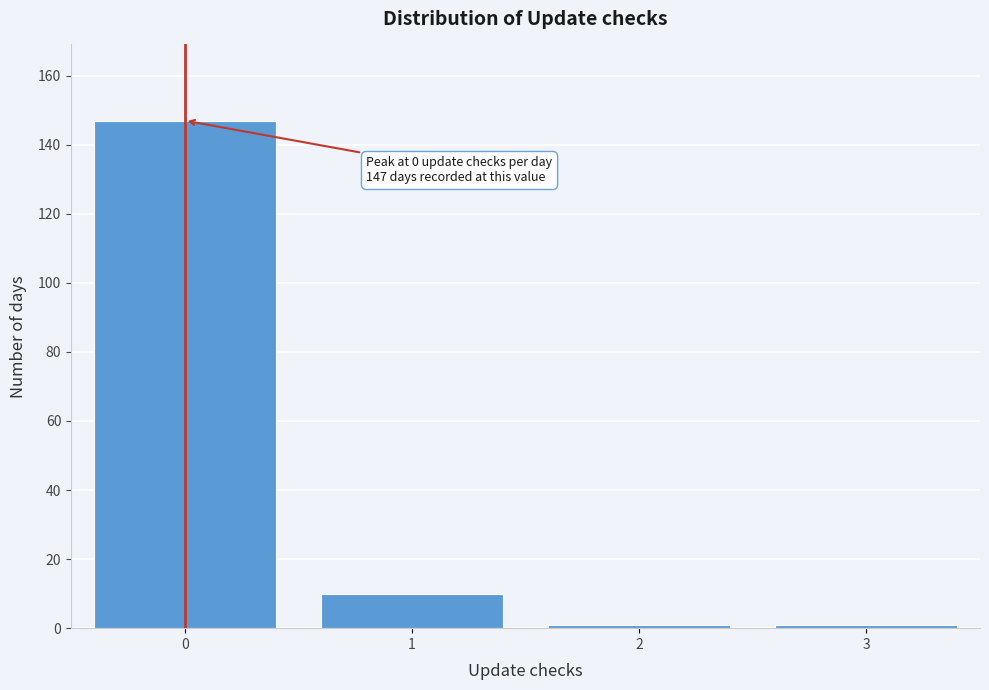

Over which range of the x-axis is the bar tallest?

-0.5 to 0.5